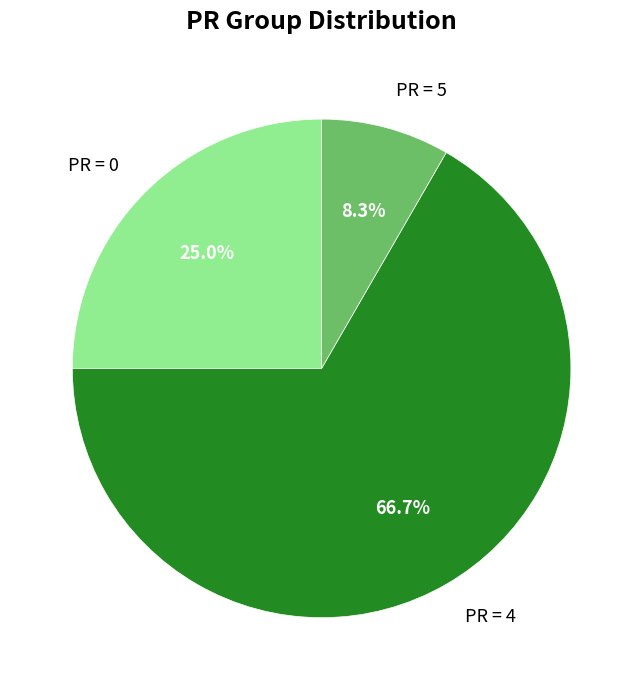

Is PR = 4 the majority of the pie?

Yes